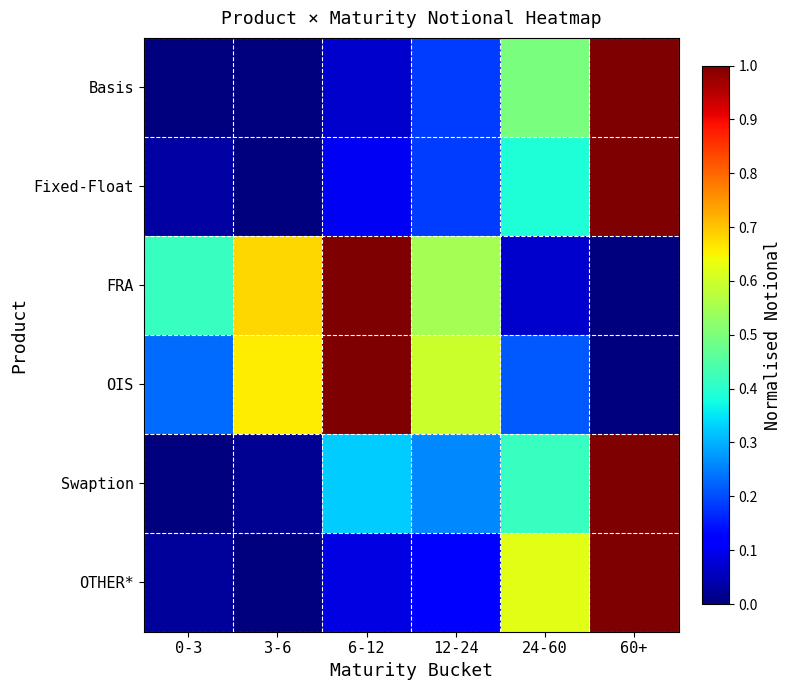

Reading left to right, list all the values displayed in this chart.

Basis: 0-3=0.0	3-6=0.0	6-12=0.1	12-24=0.2	24-60=0.5	60+=1.0
Fixed-Float: 0-3=0.0	3-6=0.0	6-12=0.1	12-24=0.2	24-60=0.4	60+=1.0
FRA: 0-3=0.4	3-6=0.7	6-12=1.0	12-24=0.5	24-60=0.1	60+=0.0
OIS: 0-3=0.2	3-6=0.7	6-12=1.0	12-24=0.6	24-60=0.2	60+=0.0
Swaption: 0-3=0.0	3-6=0.0	6-12=0.3	12-24=0.3	24-60=0.4	60+=1.0
OTHER*: 0-3=0.0	3-6=0.0	6-12=0.1	12-24=0.1	24-60=0.6	60+=1.0